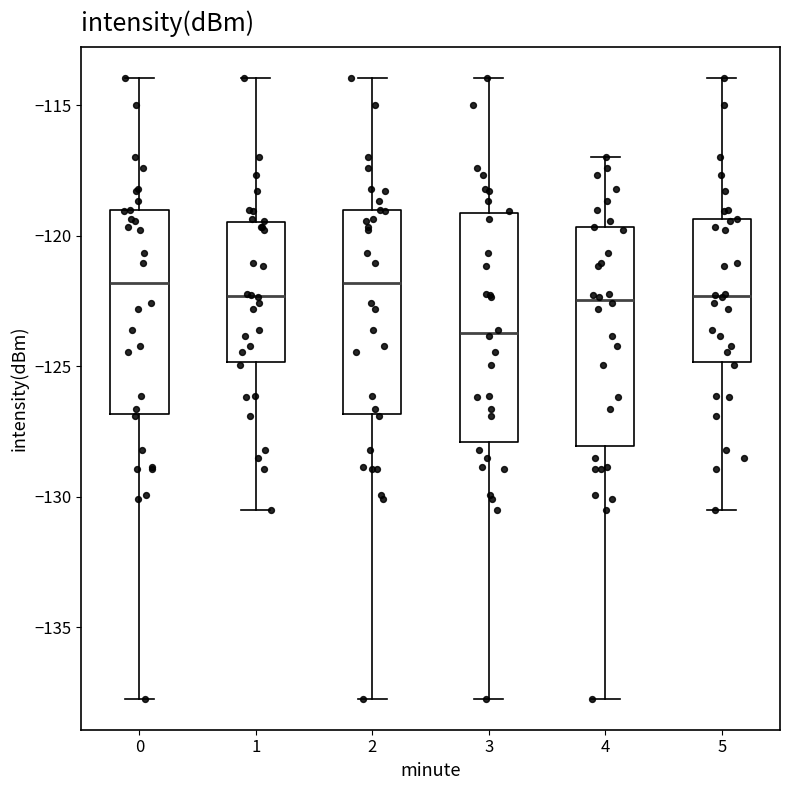

Reading left to right, transcribe this box plot: for each box, give where its median line is, the range the box spans, and where its two whiskers end, as read against the y-axis. The values are not printed on the chart, so give them approximately, as read against the axis.

0: median -122.0, box -127.0 to -119.0, whiskers -137.5 to -114.0
1: median -122.5, box -125.0 to -119.5, whiskers -130.5 to -114.0
2: median -122.0, box -127.0 to -119.0, whiskers -137.5 to -114.0
3: median -123.5, box -128.0 to -119.0, whiskers -137.5 to -114.0
4: median -122.5, box -128.0 to -119.5, whiskers -137.5 to -117.0
5: median -122.5, box -125.0 to -119.5, whiskers -130.5 to -114.0